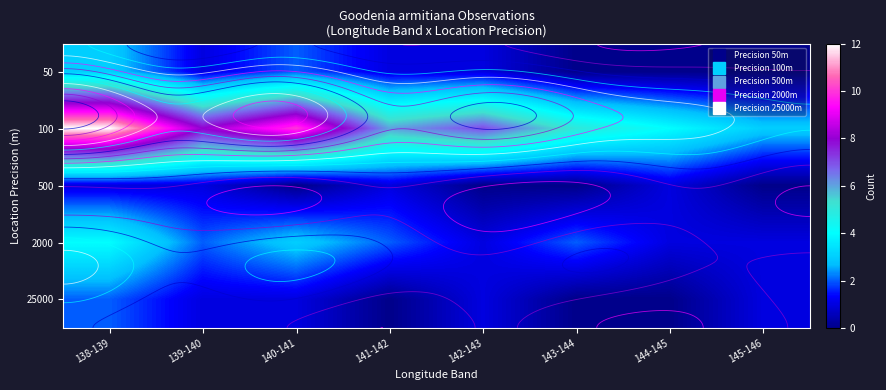

What is the difference between the 100 values at 145-146 and 140-141?

7